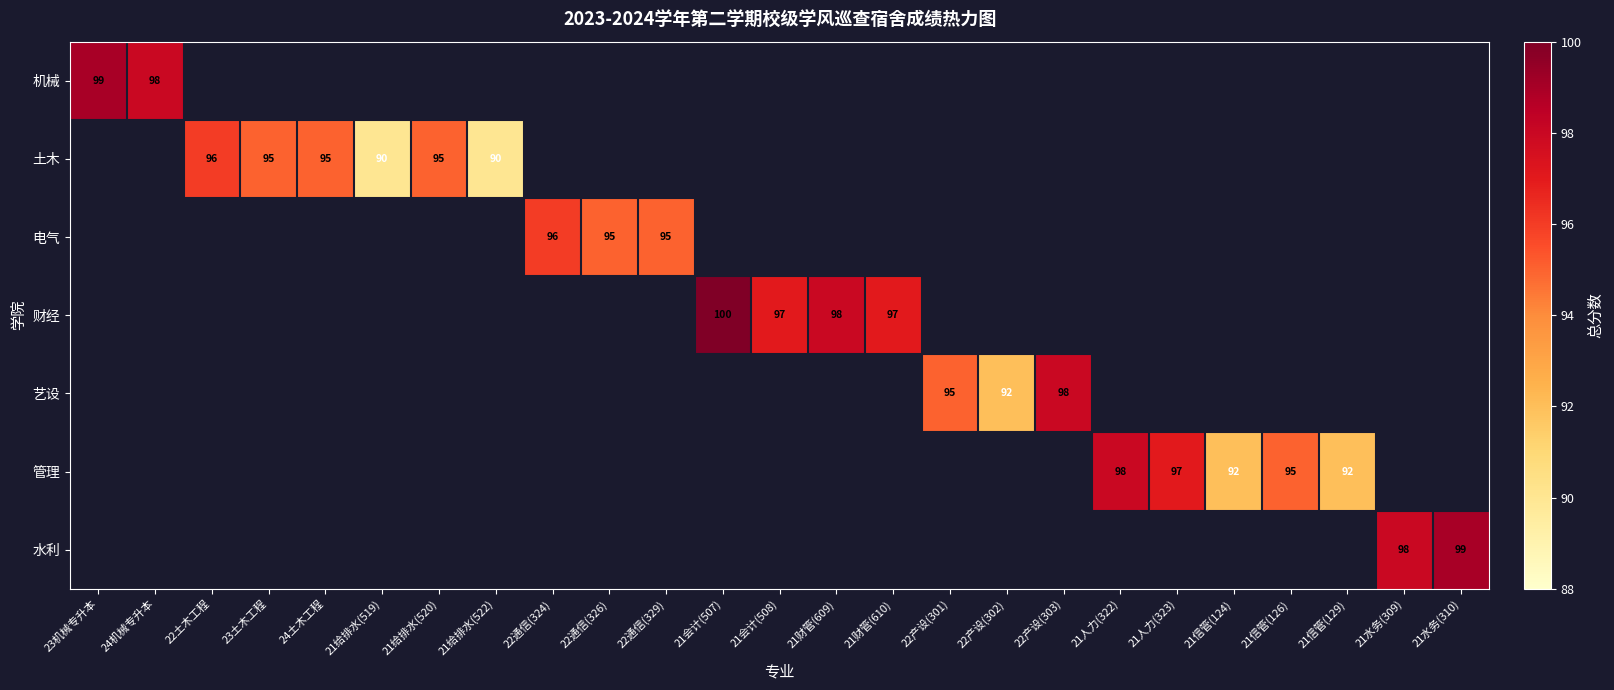

How many positive values does the 艺设 series have?

3